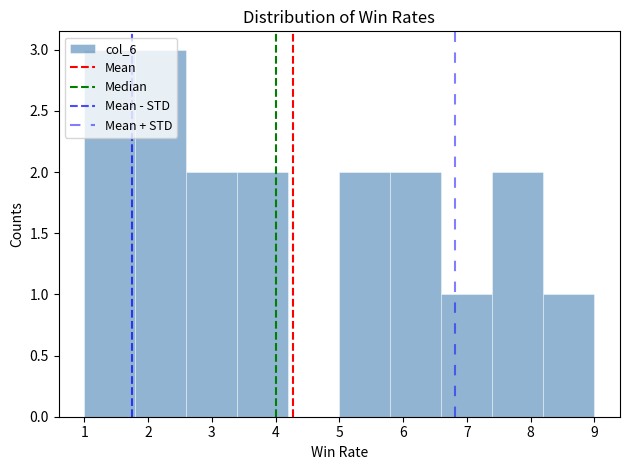

Reading left to right, list every bar in this chart as the range it spans on the x-axis followed by its height. The values are not printed on the chart, so give them approximately, as read against the axis.

1.0 to 1.8: 3
1.8 to 2.6: 3
2.6 to 3.4: 2
3.4 to 4.2: 2
4.2 to 5.0: 0
5.0 to 5.8: 2
5.8 to 6.6: 2
6.6 to 7.4: 1
7.4 to 8.2: 2
8.2 to 9.0: 1